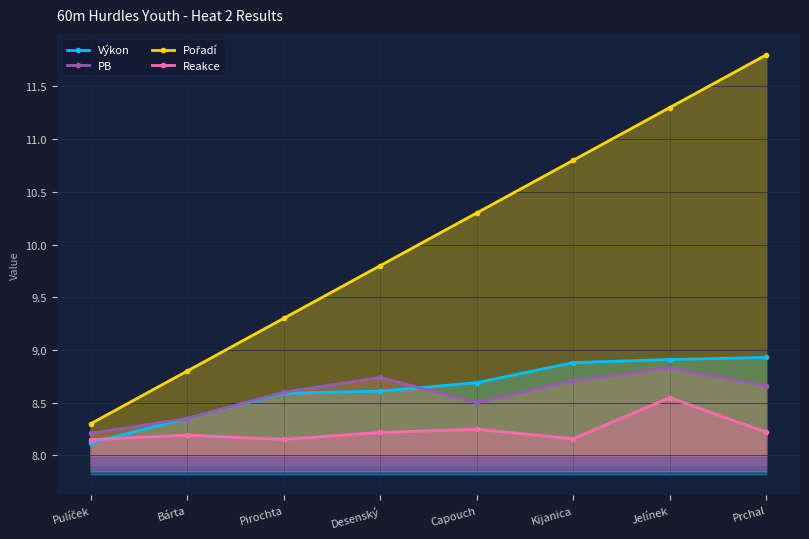

Reading left to right, what are all the values shown in this chart?

Výkon: Pulíček=8.1	Bárta=8.3	Pirochta=8.6	Desenský=8.6	Capouch=8.7	Kijanica=8.9	Jelínek=8.9	Prchal=8.9
PB: Pulíček=8.2	Bárta=8.3	Pirochta=8.6	Desenský=8.7	Capouch=8.5	Kijanica=8.7	Jelínek=8.8	Prchal=8.7
Pořadí: Pulíček=8.3	Bárta=8.8	Pirochta=9.3	Desenský=9.8	Capouch=10.3	Kijanica=10.8	Jelínek=11.3	Prchal=11.8
Reakce: Pulíček=8.2	Bárta=8.2	Pirochta=8.2	Desenský=8.2	Capouch=8.2	Kijanica=8.2	Jelínek=8.5	Prchal=8.2